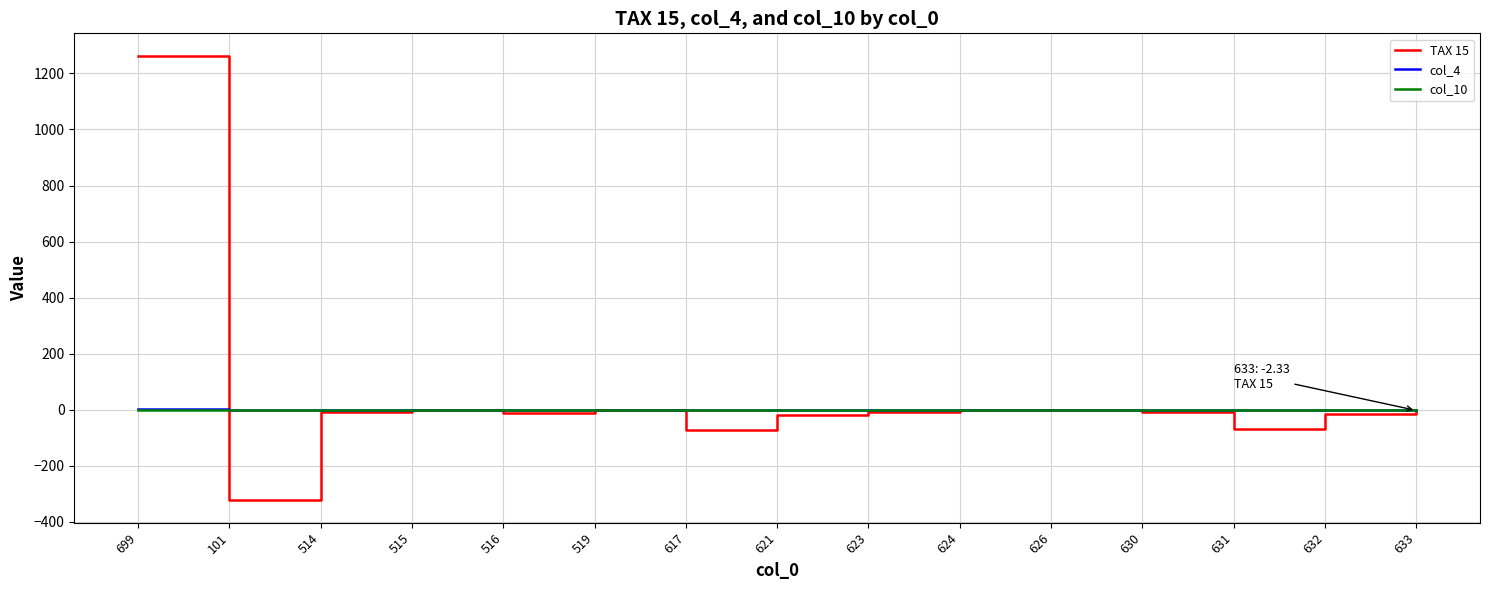

What is the minimum value for TAX 15?

-323.6